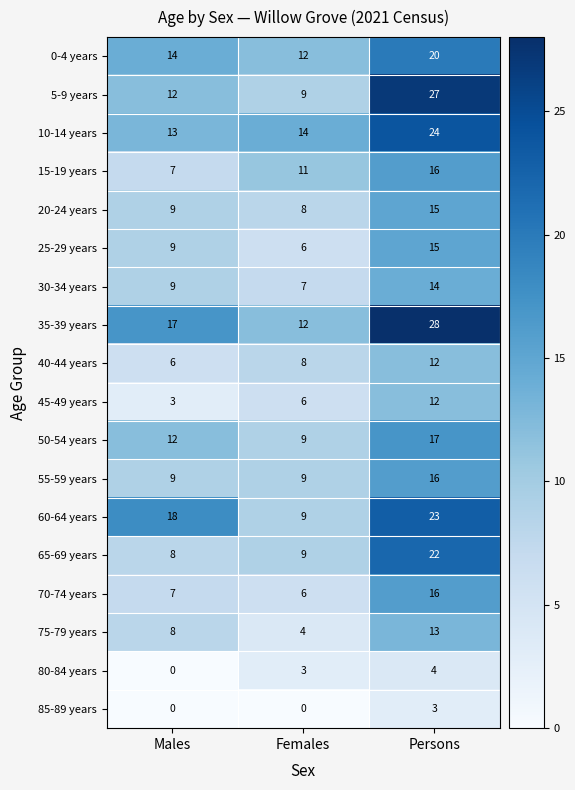

The value of 15-19 years at Females is 11. True or false?

True